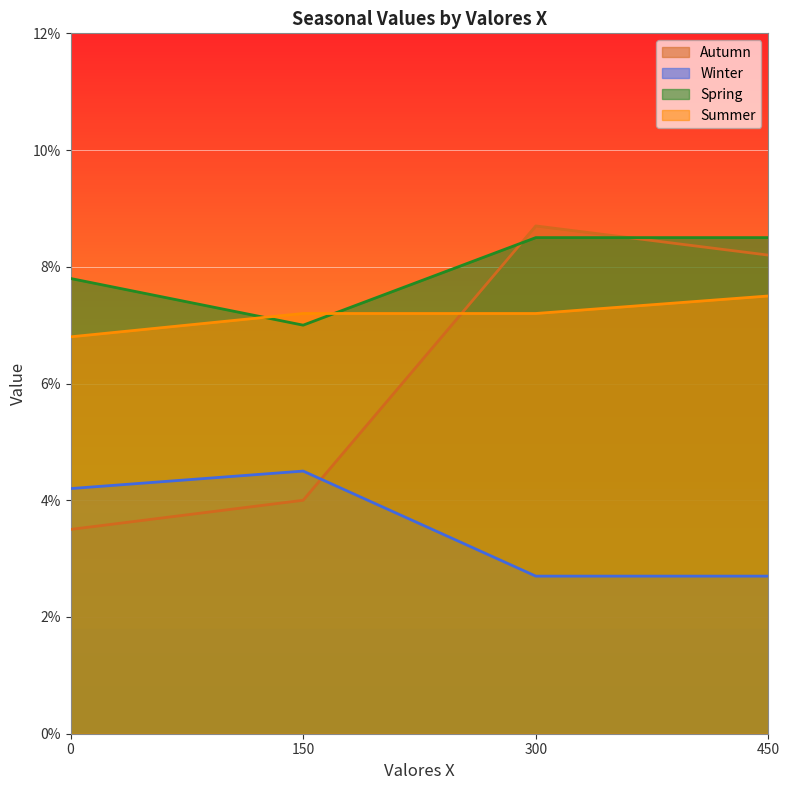

Count the number of data series in this chart.

4